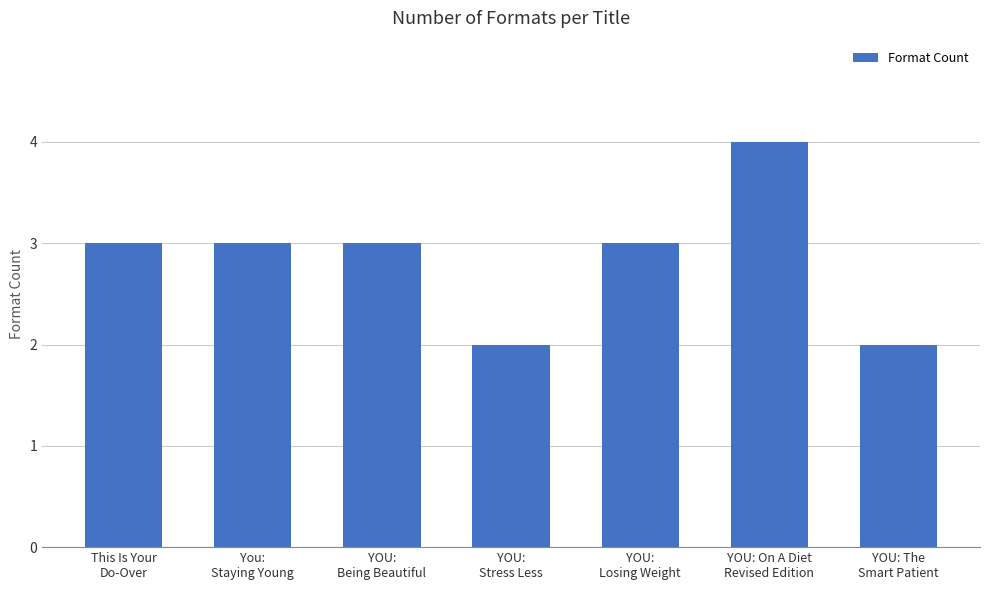

Between YOU:
Stress Less and This Is Your
Do-Over, which is larger?

This Is Your
Do-Over